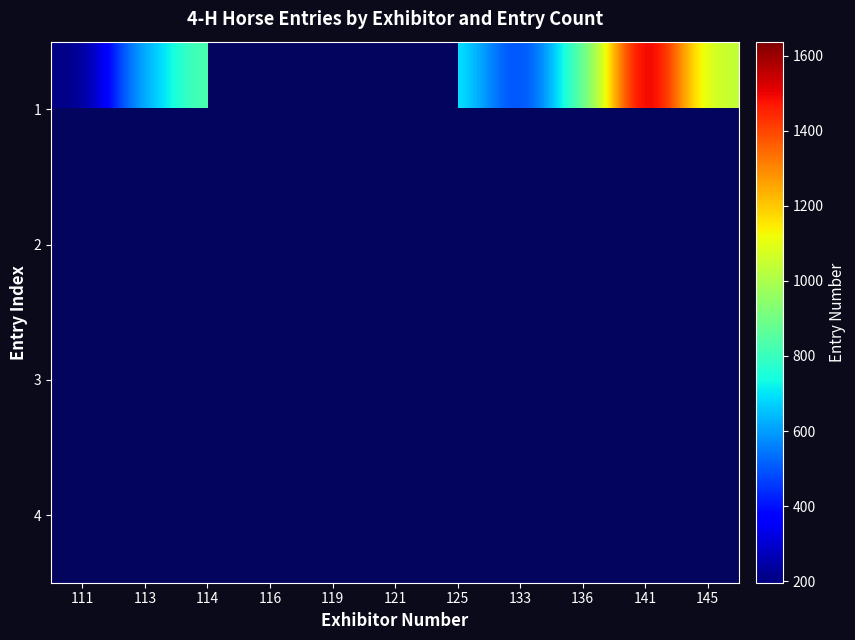

What is the lowest value of the 4 series?

199.0